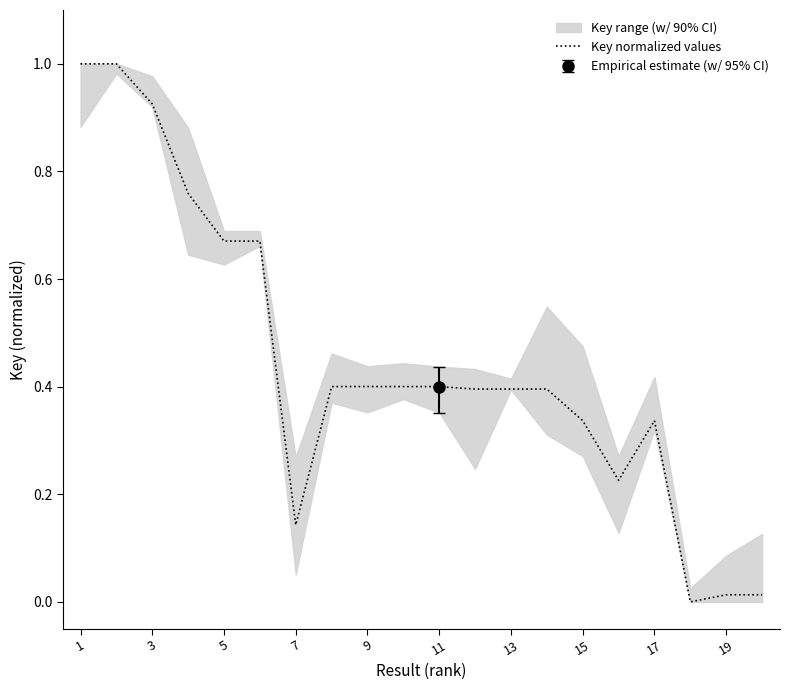

What is the highest value of the Key normalized values series?

1.0